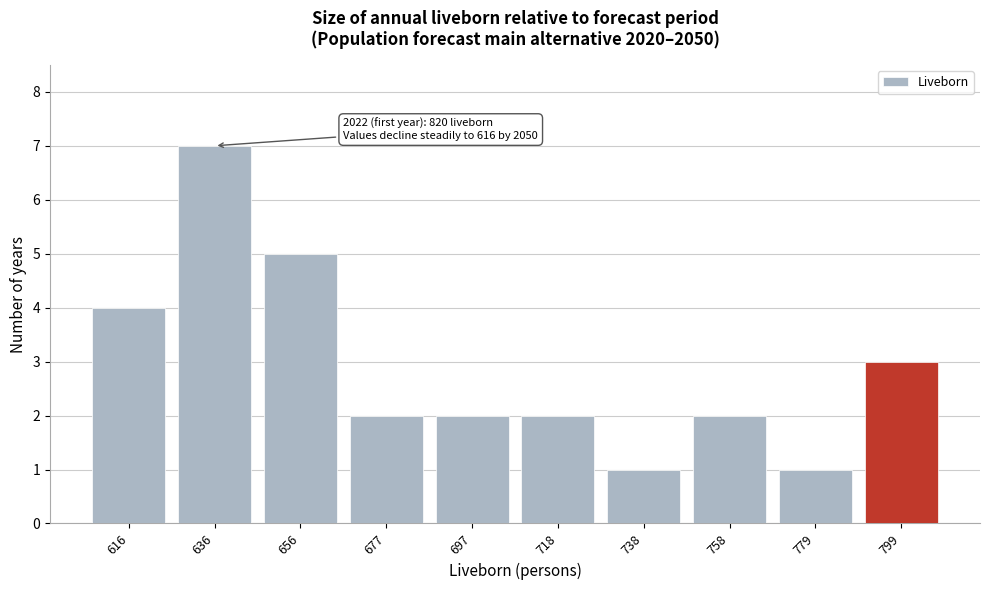

Reading left to right, transcribe all the data shown in this chart.

616=4	636=7	656=5	677=2	697=2	718=2	738=1	758=2	779=1	799=3